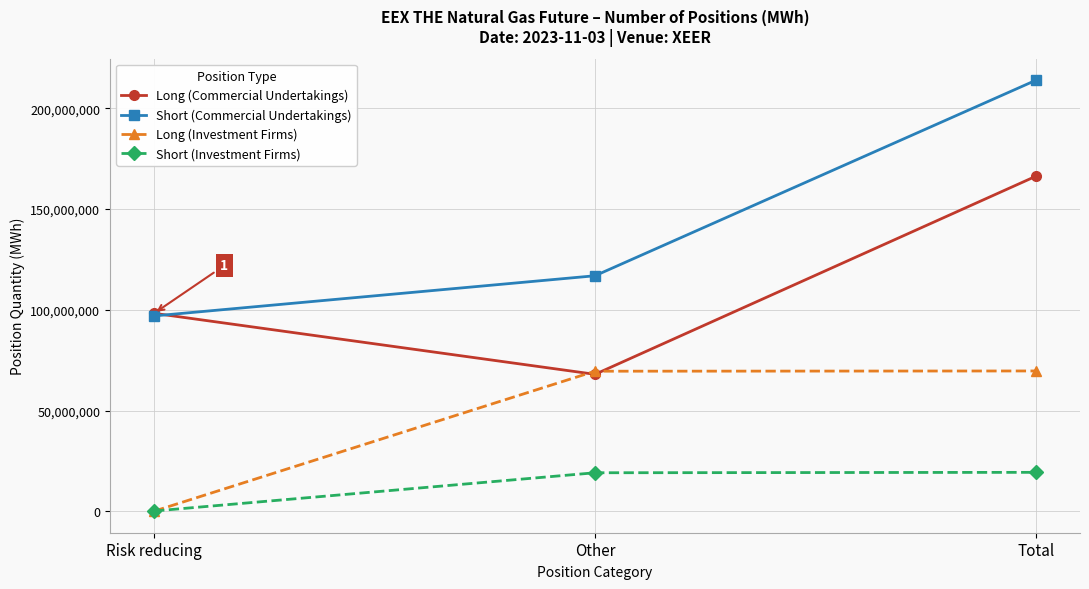

What is the sum of all Short (Investment Firms) values?

38768518